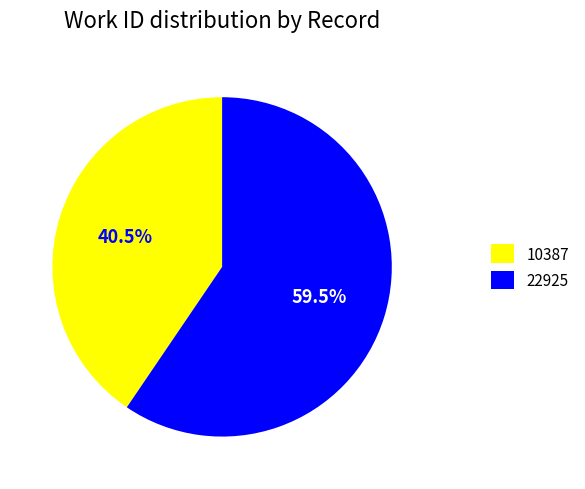

What is the ratio of the value at 10387 to the value at 22925?

0.7